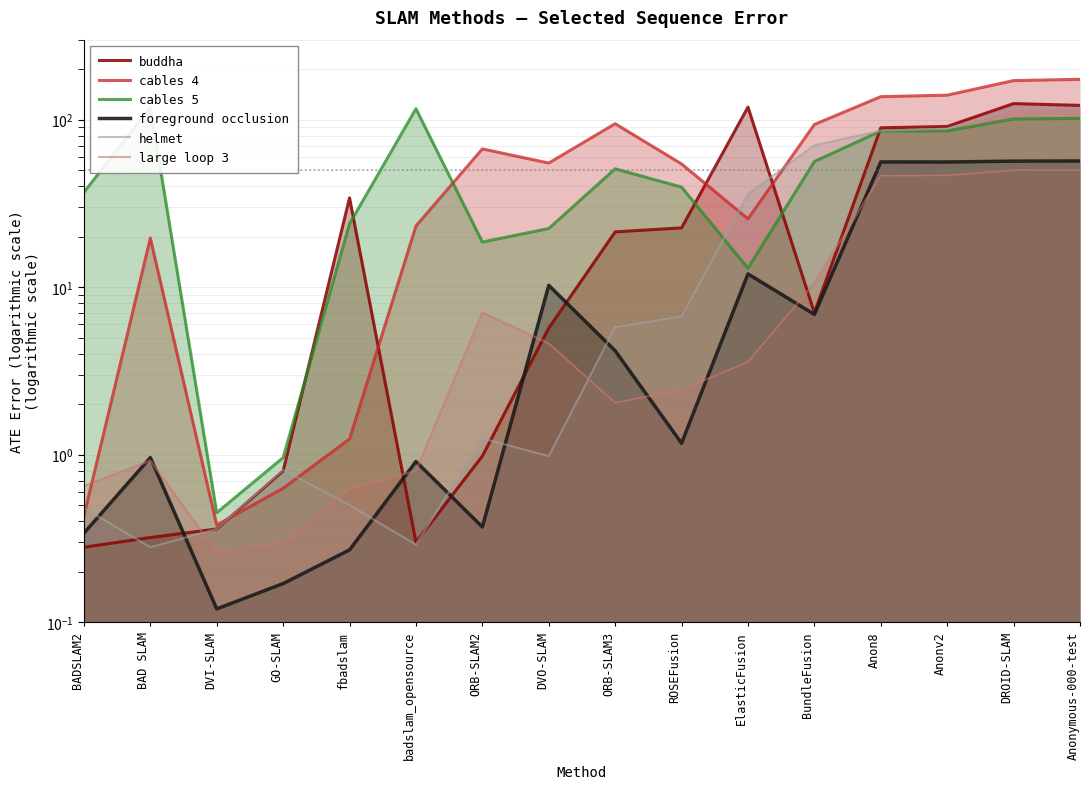

Where do foreground occlusion and buddha first cross each other?

BAD SLAM and DVI-SLAM